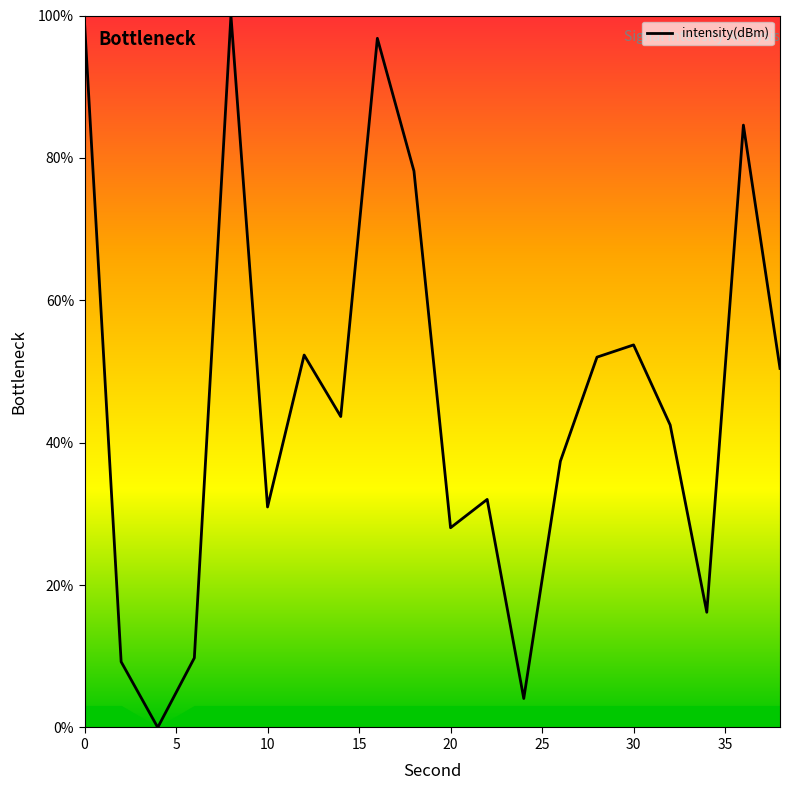

How many categories are shown in the chart?

20